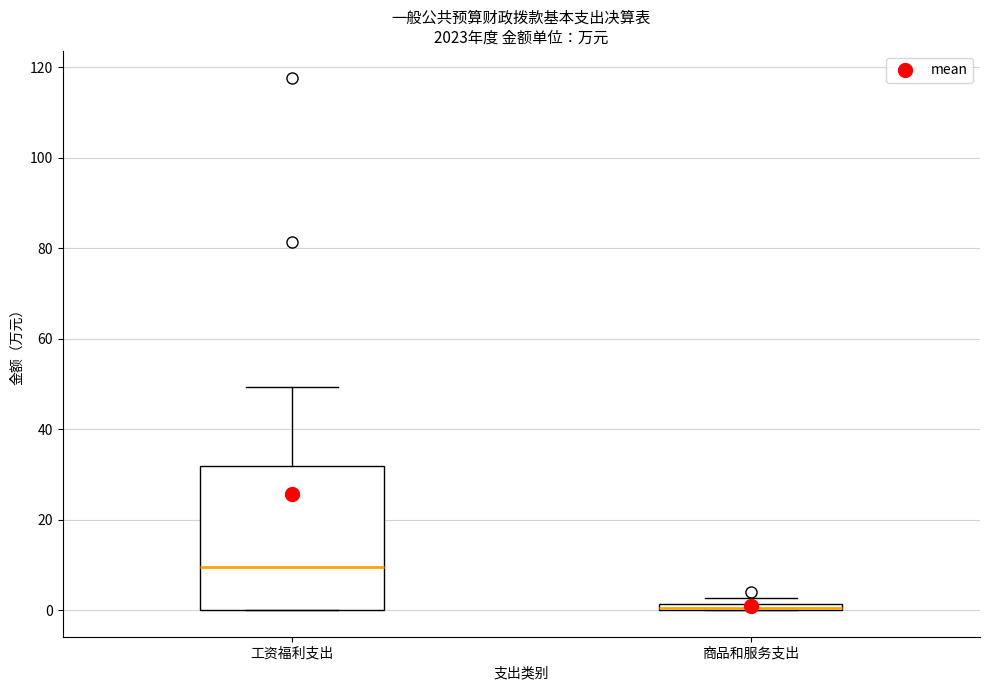

Where is the upper edge of the box for 商品和服务支出 on the y-axis? The values are not printed on the chart, so give them approximately, as read against the axis.

2